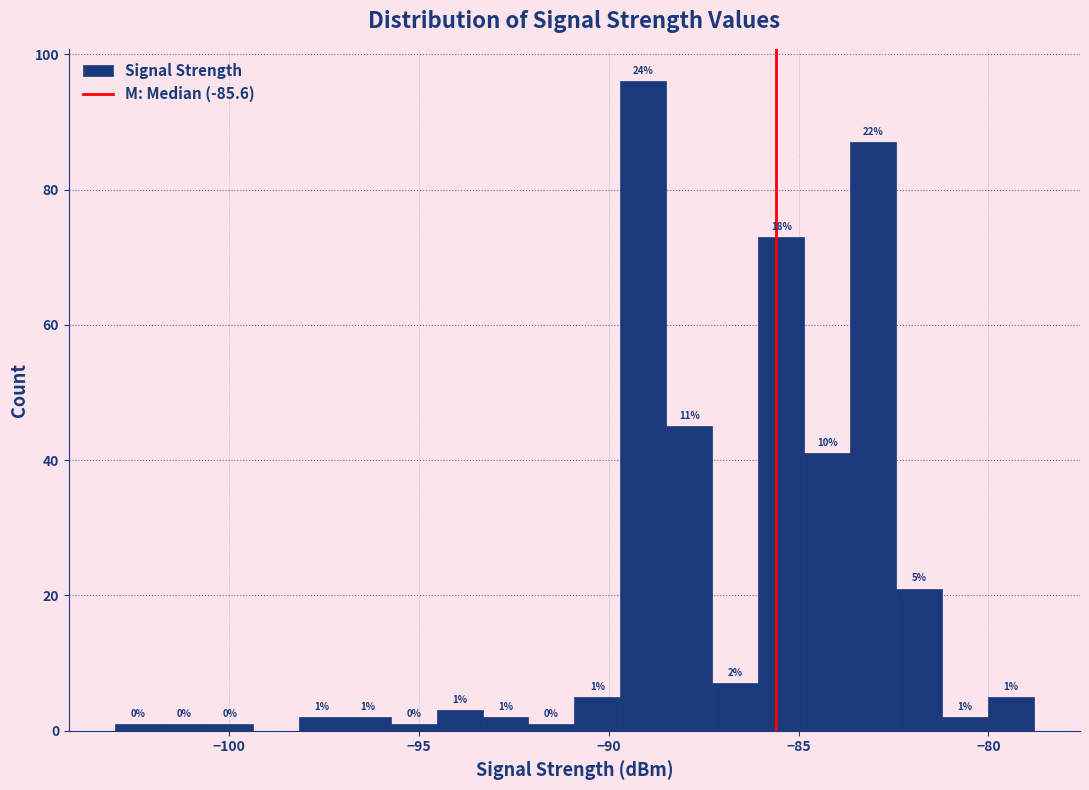

Read against the x-axis, roughly where is the centre of the tallest bar?

-89.0